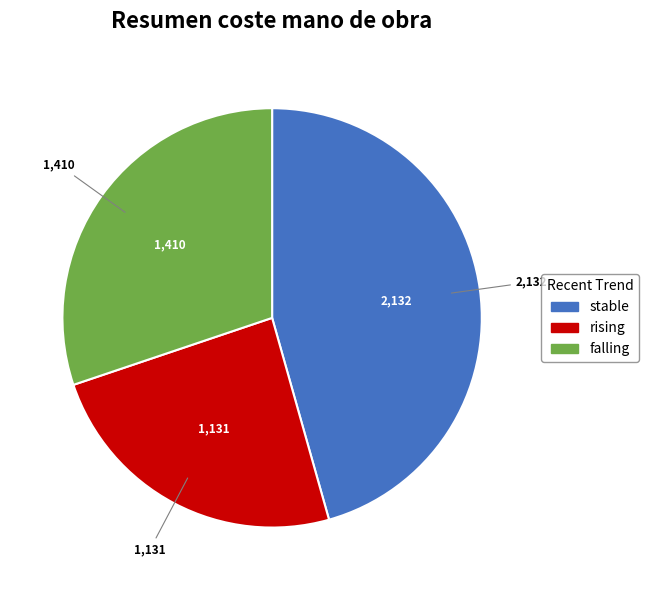

True or false: stable accounts for 46% of the total.

True